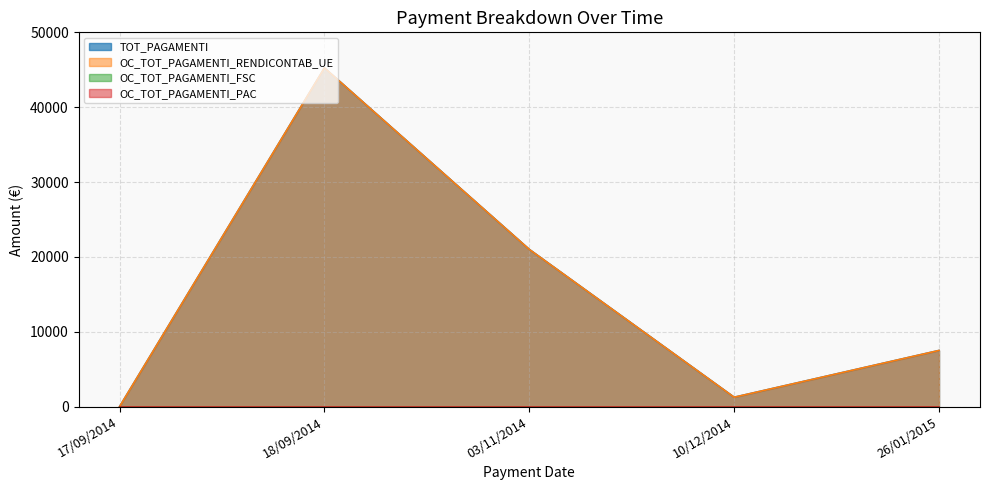

True or false: OC_TOT_PAGAMENTI_RENDICONTAB_UE and TOT_PAGAMENTI cross at least once.

False